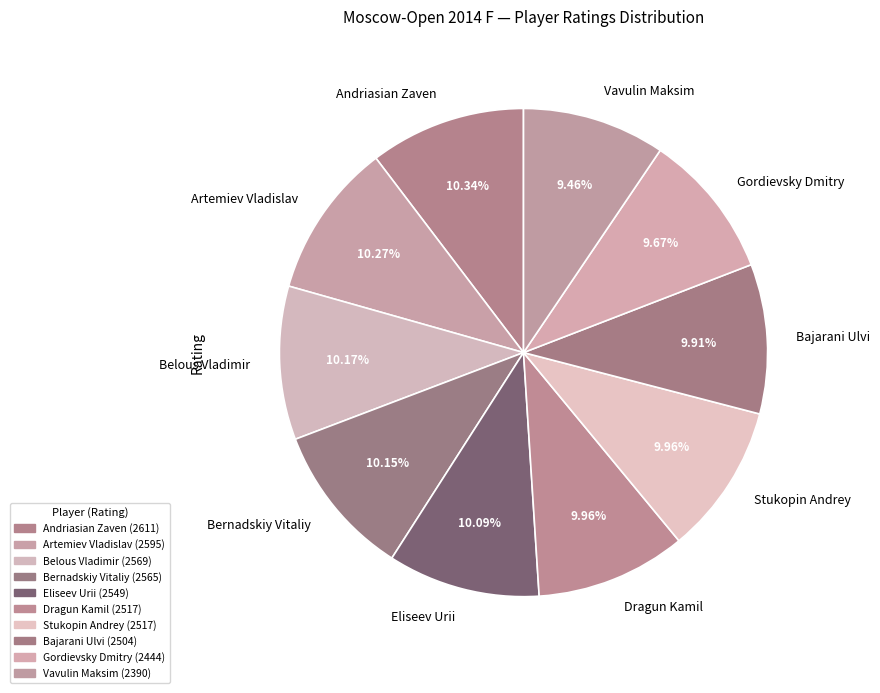

Count the number of slices in the pie.

10